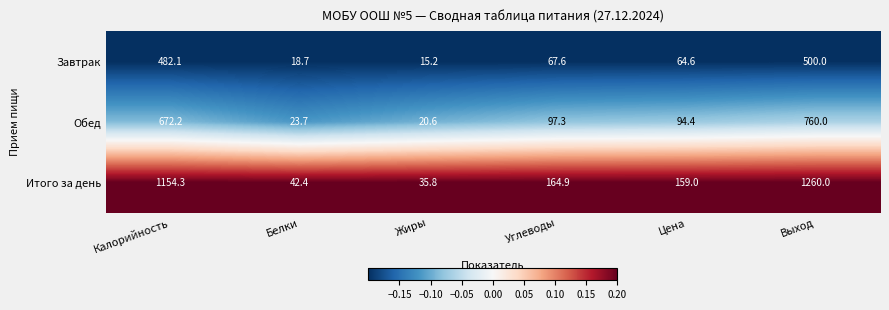

Which series has the largest range (max minus min)?

Итого за день